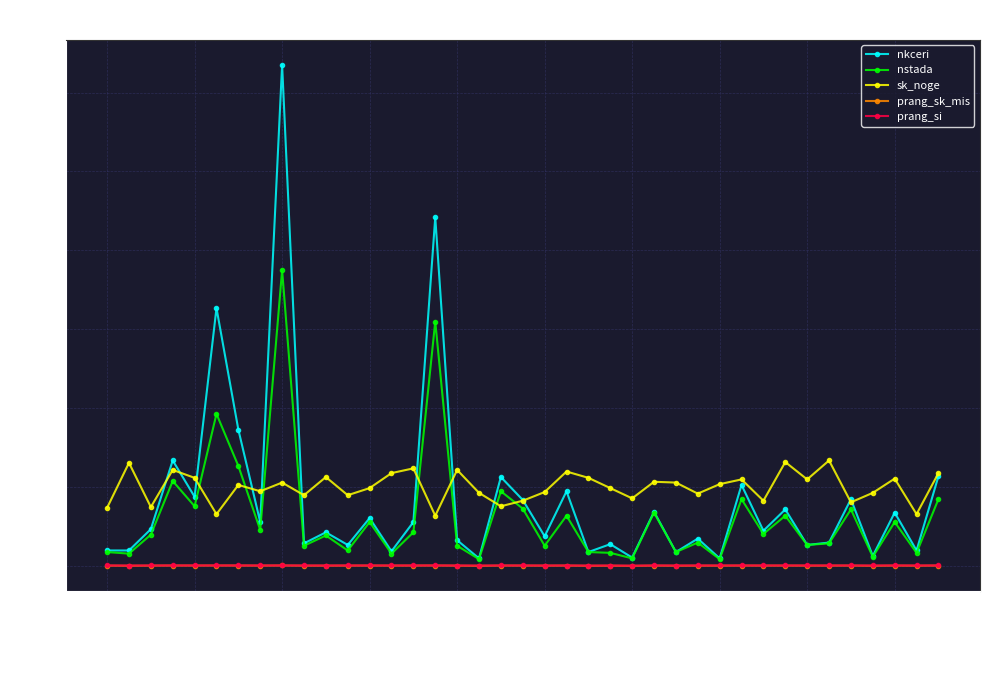

Which series has the largest range (max minus min)?

nkceri